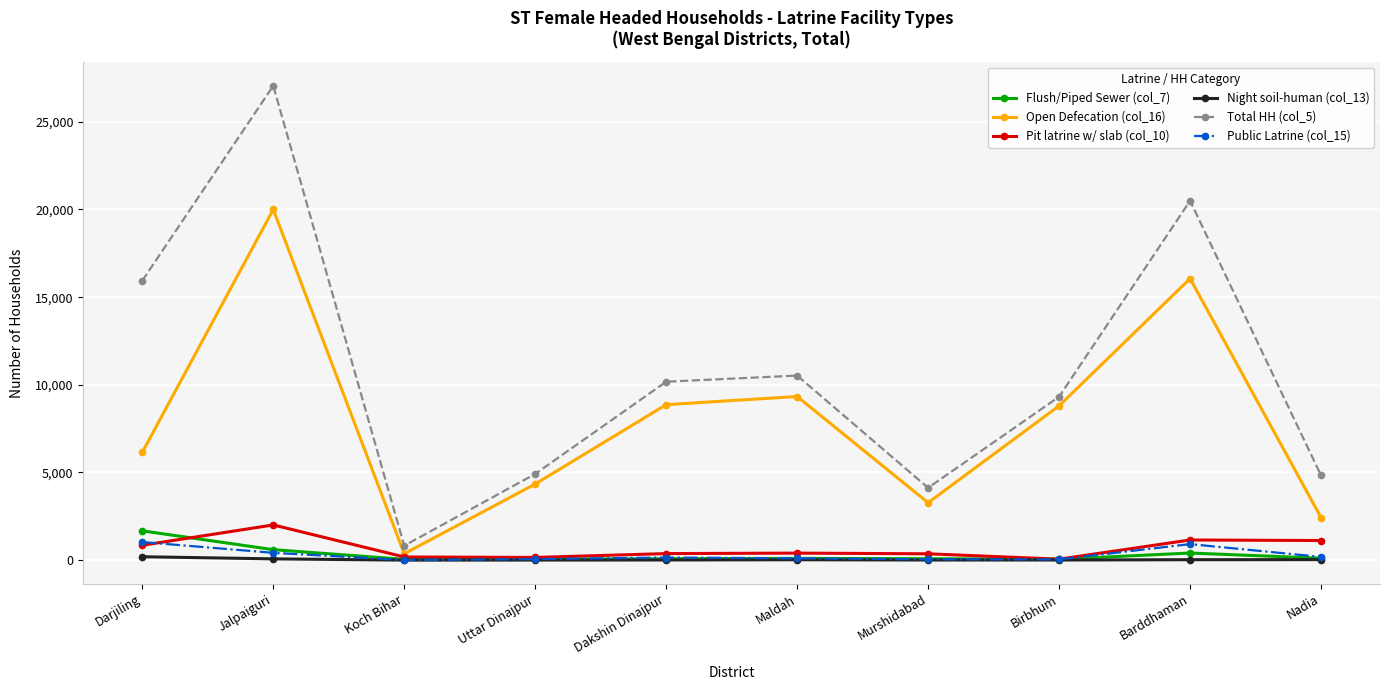

In Total HH (col_5), how many points are lower than both neighbors (excluding endpoints)?

2